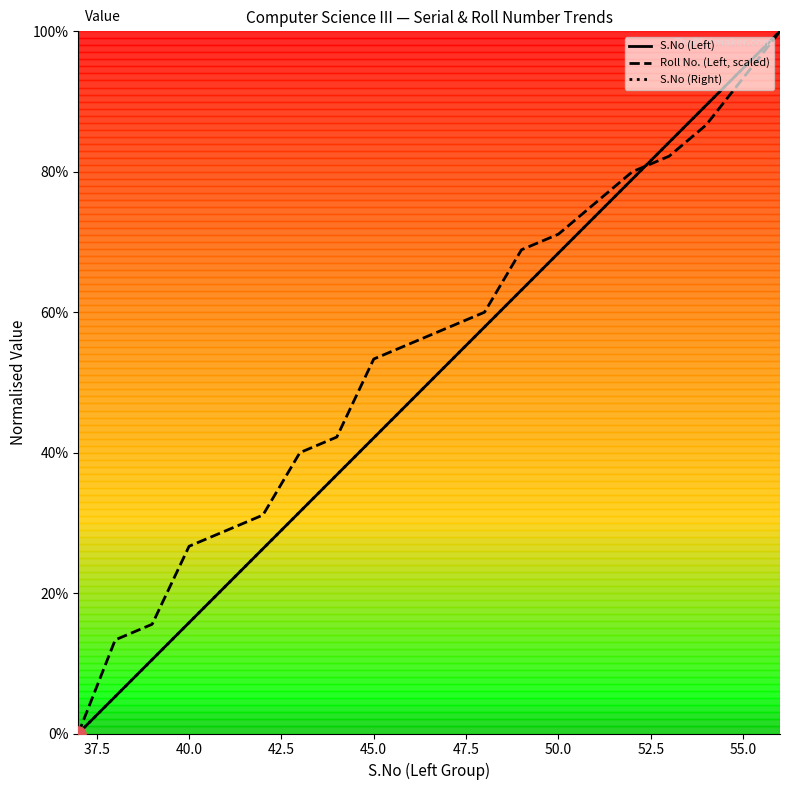

Is this an area chart (filled region under the line)?

No